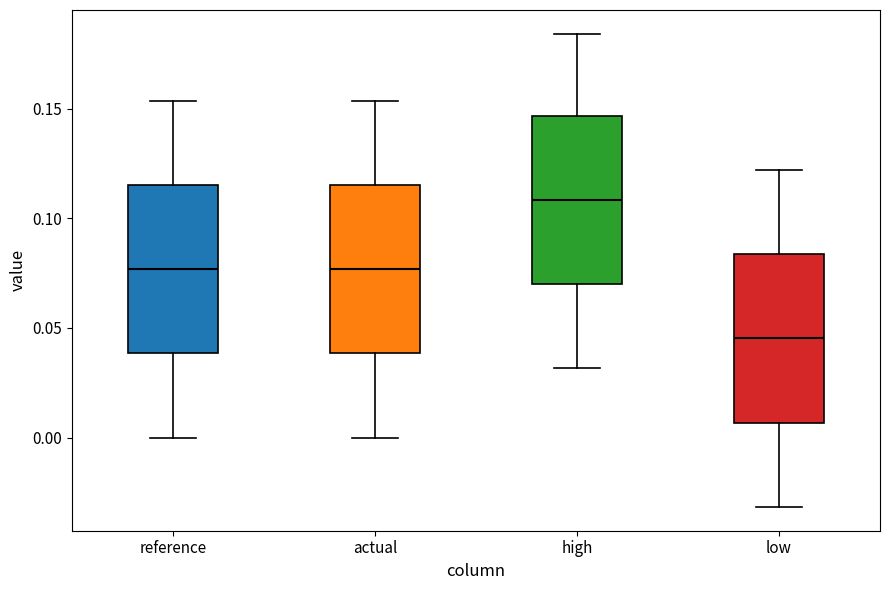

Reading left to right, transcribe this box plot: for each box, give where its median line is, the range the box spans, and where its two whiskers end, as read against the y-axis. The values are not printed on the chart, so give them approximately, as read against the axis.

reference: median 0.075, box 0.040 to 0.115, whiskers 0.000 to 0.155
actual: median 0.075, box 0.040 to 0.115, whiskers 0.000 to 0.155
high: median 0.110, box 0.070 to 0.145, whiskers 0.030 to 0.185
low: median 0.045, box 0.005 to 0.085, whiskers -0.030 to 0.120